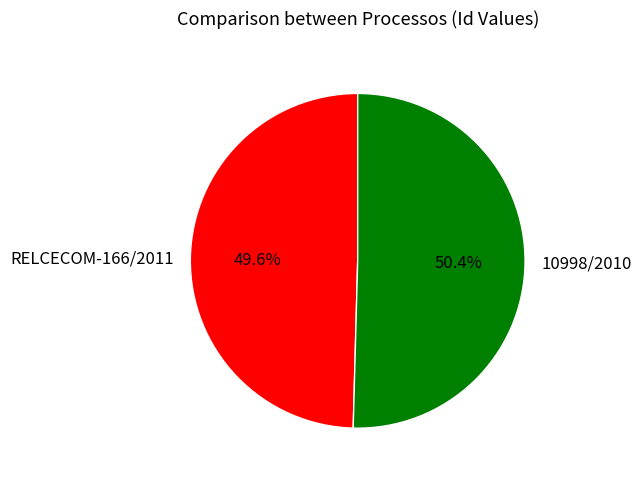

Does 10998/2010 account for over 50% of the chart?

Yes